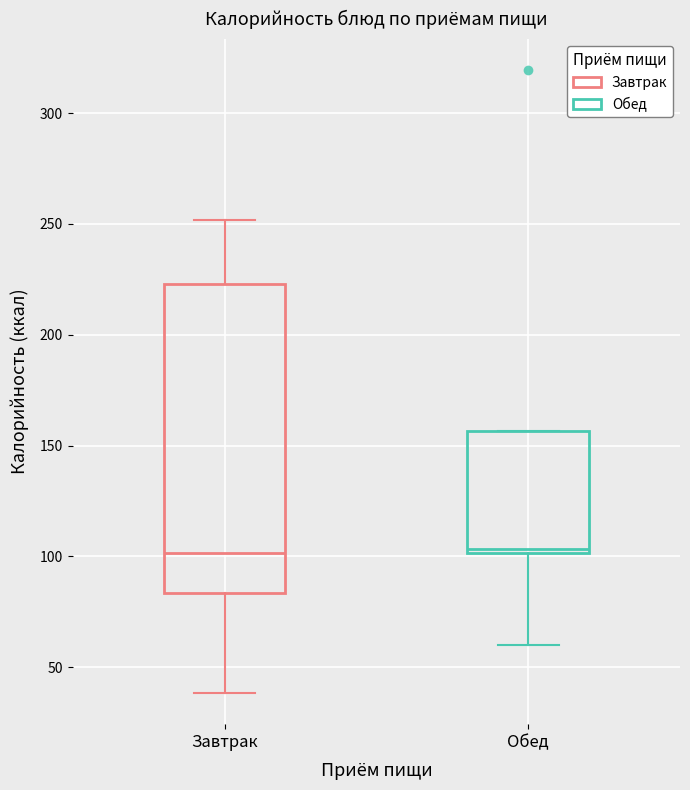

Reading left to right, transcribe this box plot: for each box, give where its median line is, the range the box spans, and where its two whiskers end, as read against the y-axis. The values are not printed on the chart, so give them approximately, as read against the axis.

Завтрак: median 100, box 85 to 225, whiskers 40 to 250
Обед: median 105, box 100 to 155, whiskers 60 to 155